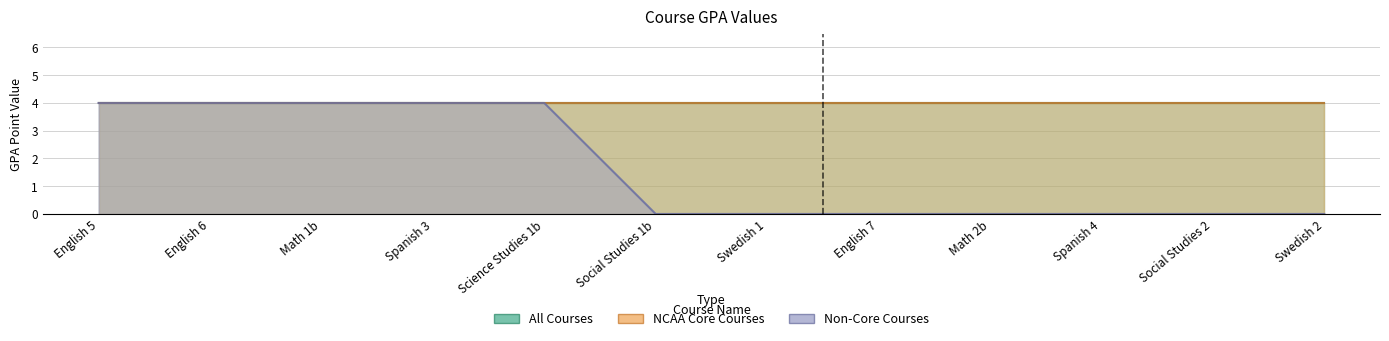

Is the value of Non-Core Courses at English 7 greater than the value of All Courses at Math 2b?

No